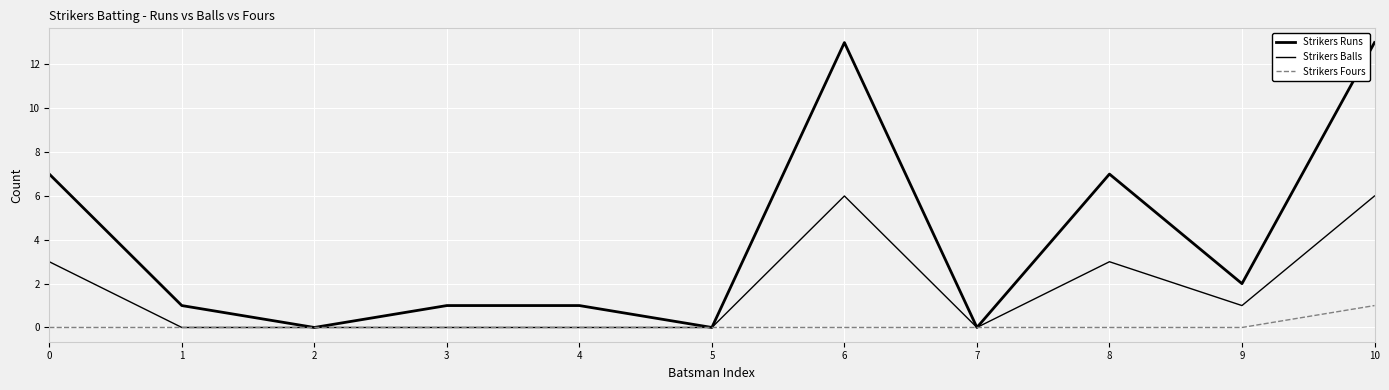

How many lines are shown in the chart?

3